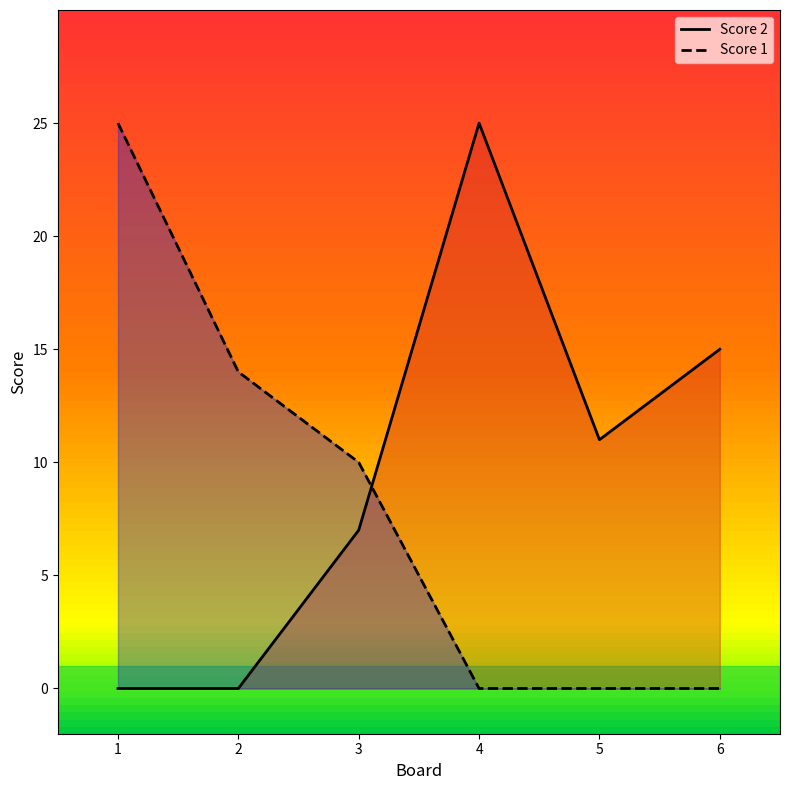

What is the sum of the Score 1 values at 6 and 2?

14